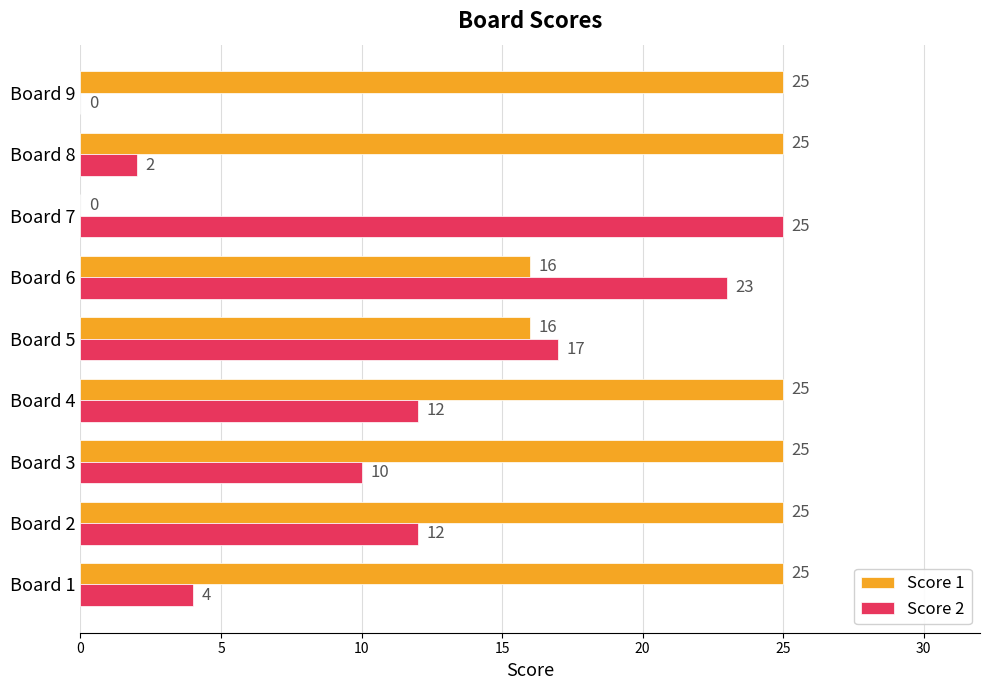

The Score 1 series shows 25 at Board 9. True or false?

True